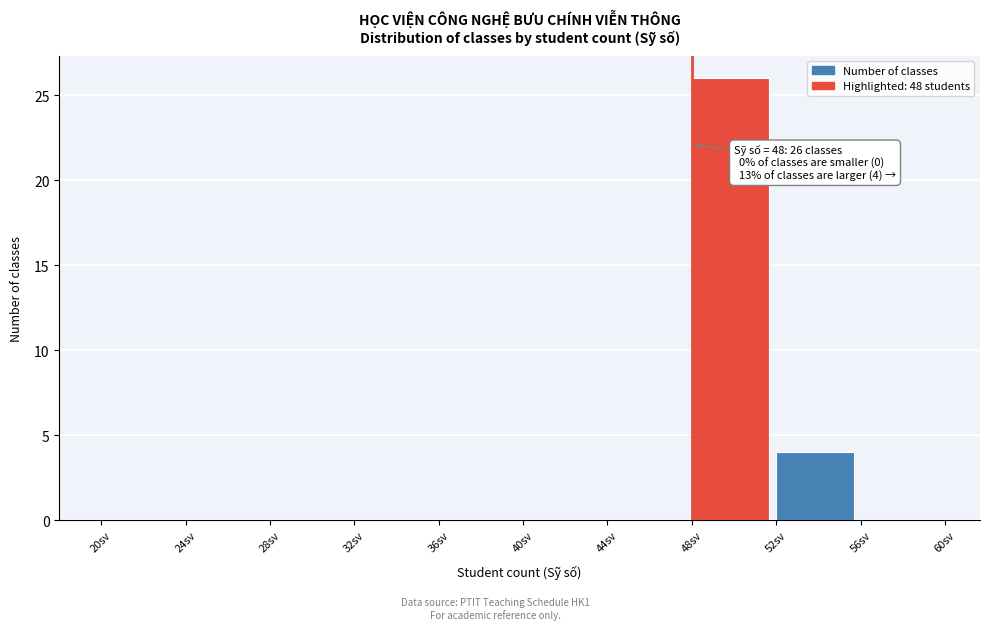

Over which range of the x-axis is the bar tallest?

48 to 52